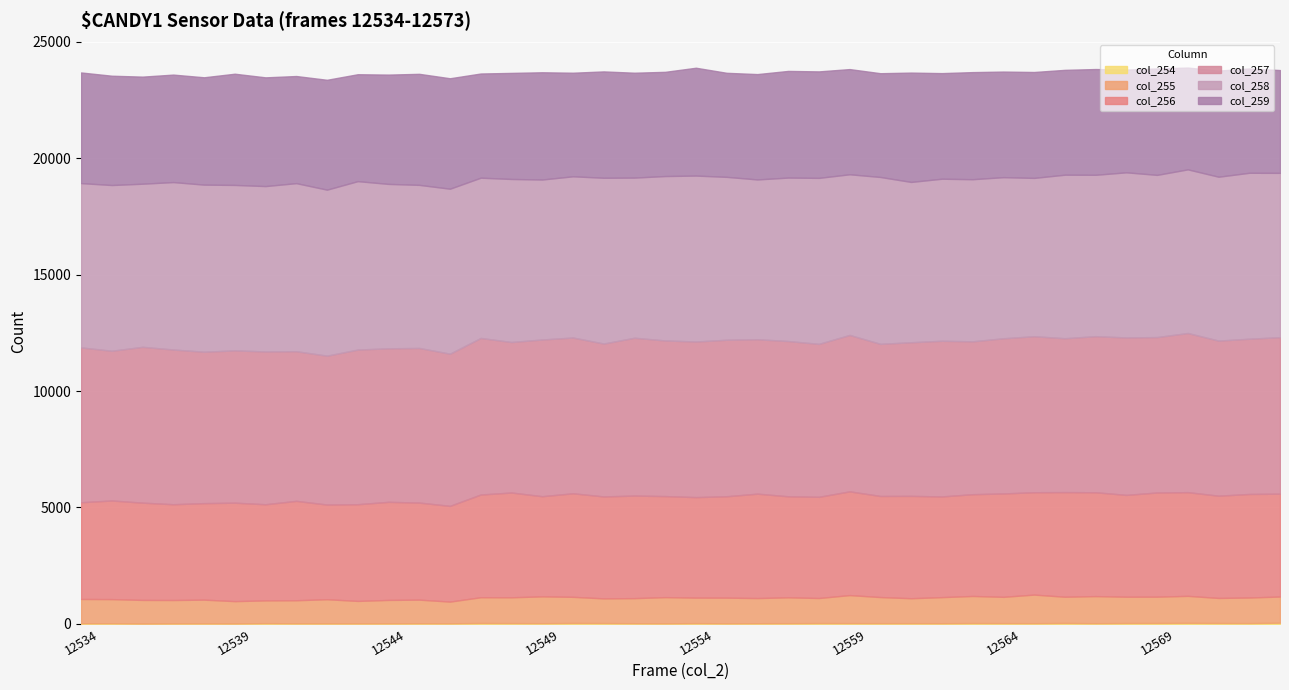

At which category does col_255 reach its first local peak?

12538